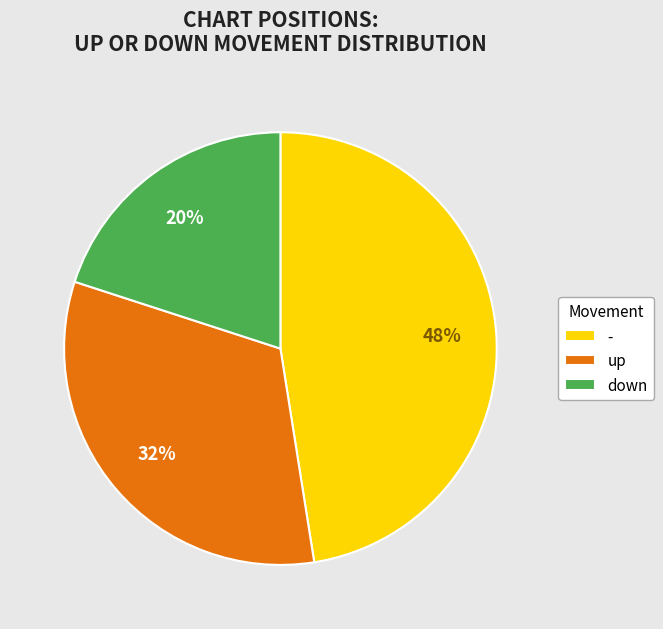

Approximately how many times larger is the value at down compared to -?

0.4